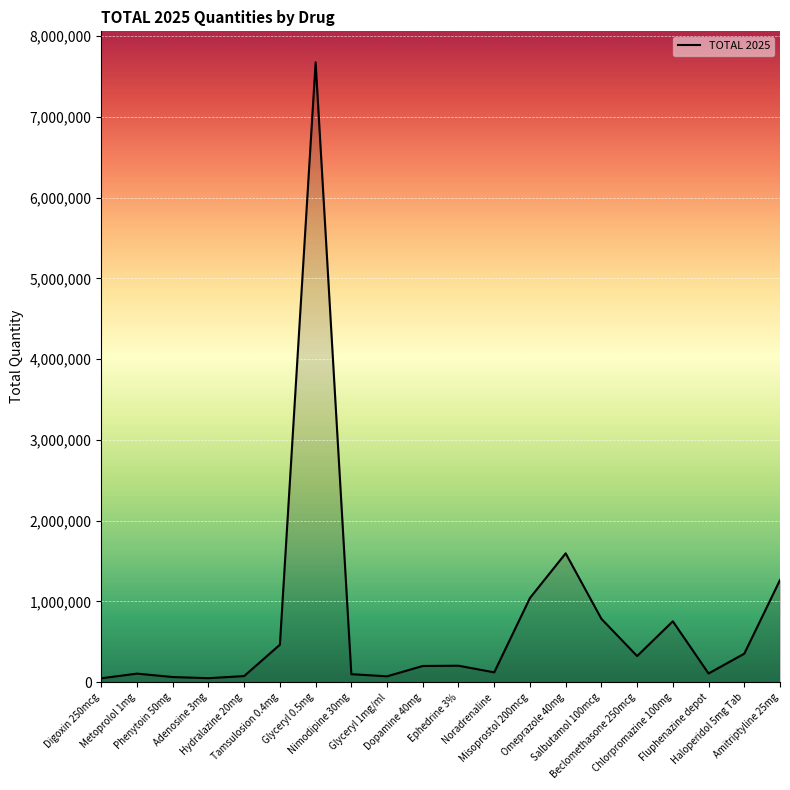

What is the difference between the second highest and second lowest values?

1545834